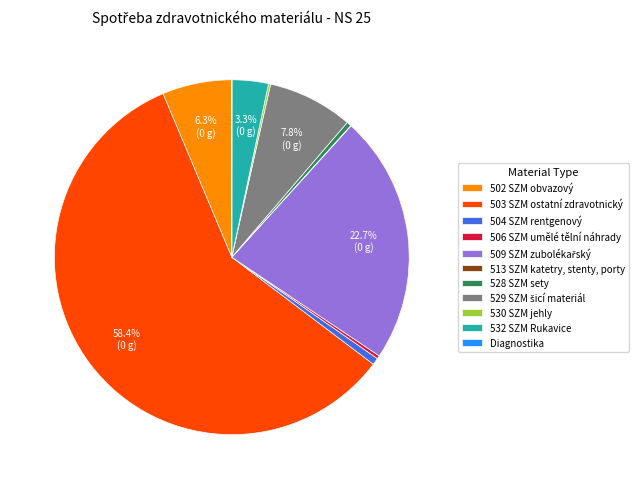

Is there a majority slice in this chart?

Yes